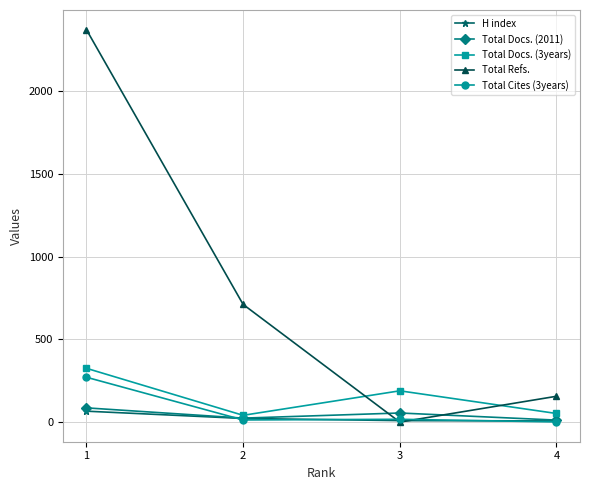

True or false: H index has more than 1 points higher than both neighbors.

False